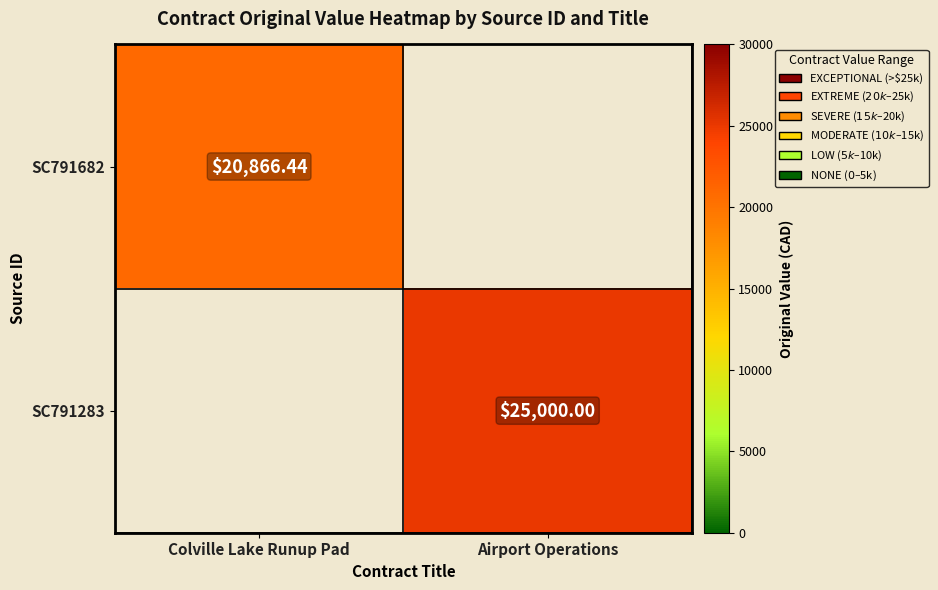

What is the total value across all series at Colville Lake Runup Pad?

20866.4